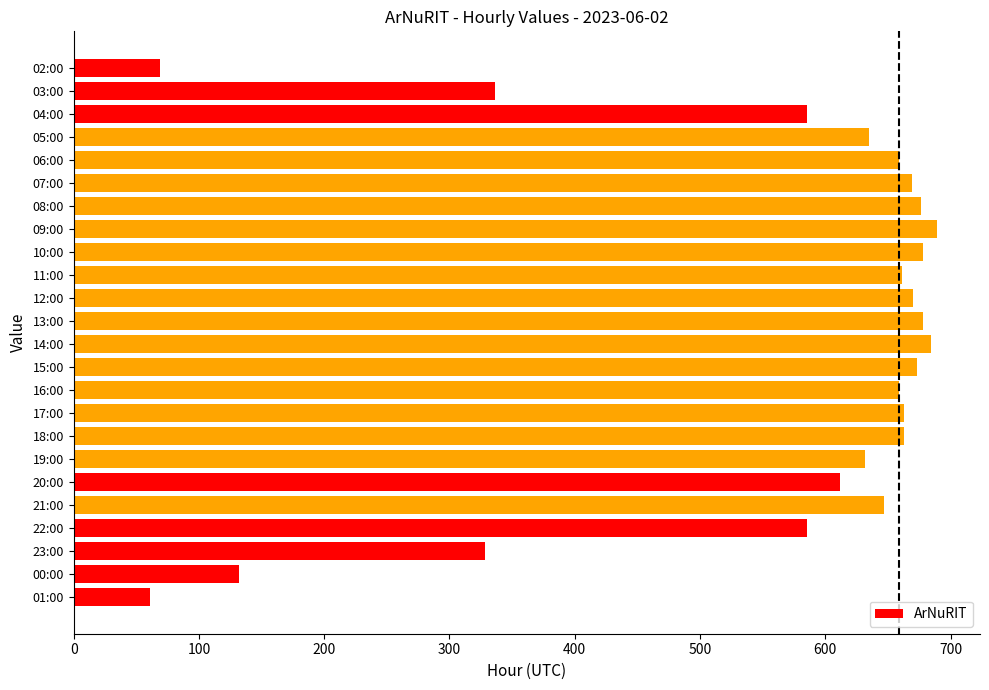

What is the label of the 10th bar from the top?

11:00